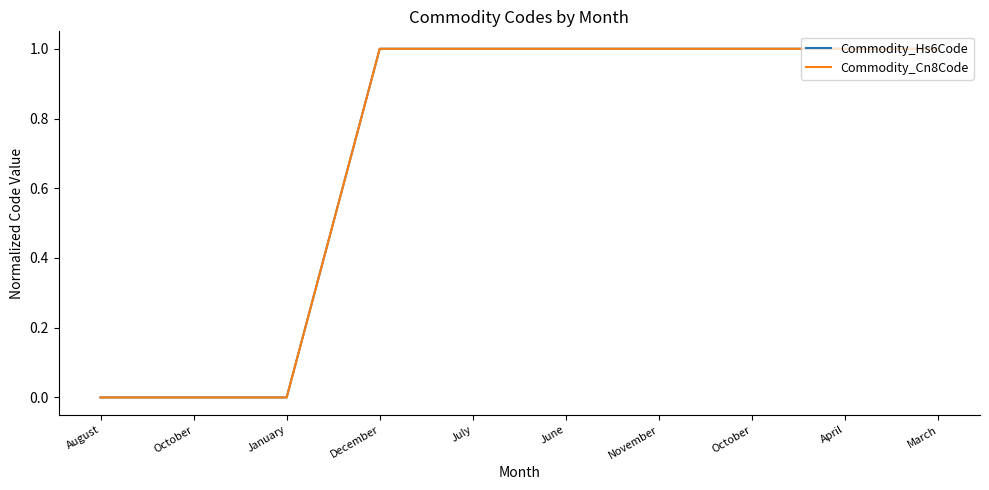

What is the label of the 4th point from the left?

December